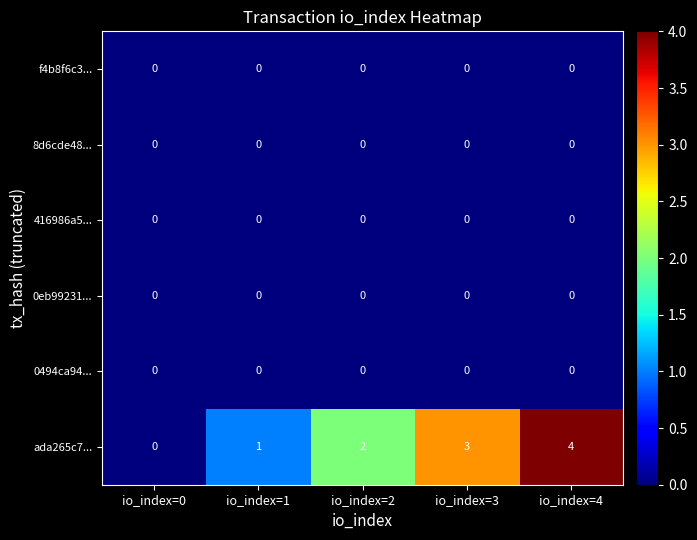

How many data points does each series have?

5